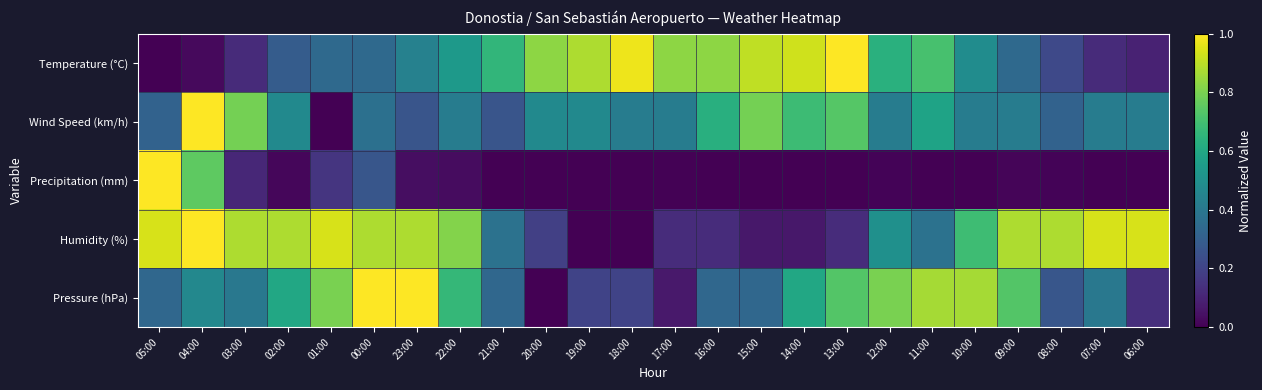

At which category is the sum across all series the highest?

04:00